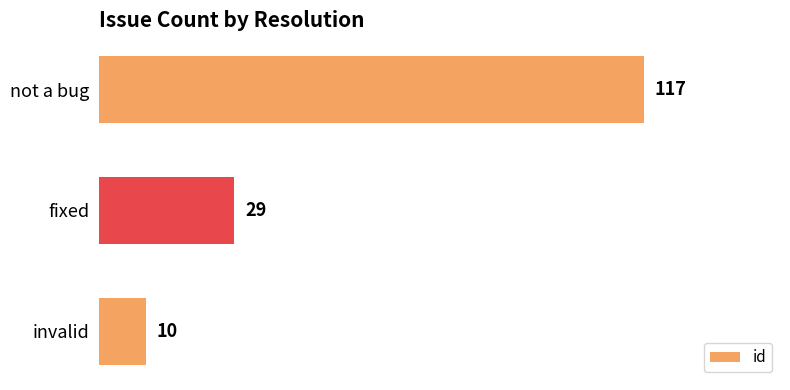

Rank the categories by value from lowest to highest.

invalid, fixed, not a bug